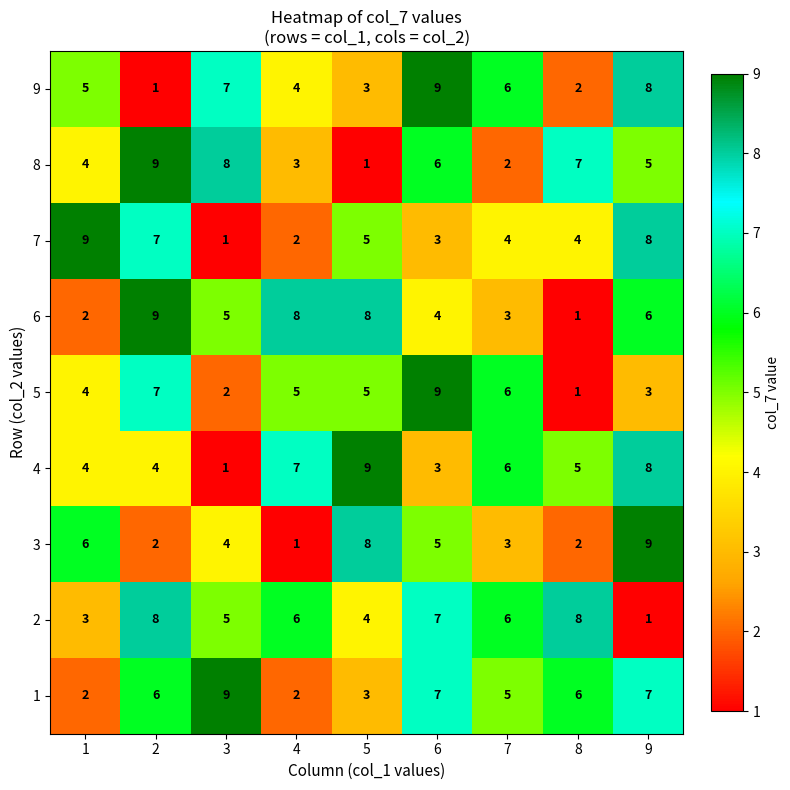

What is the maximum value for 2?

8